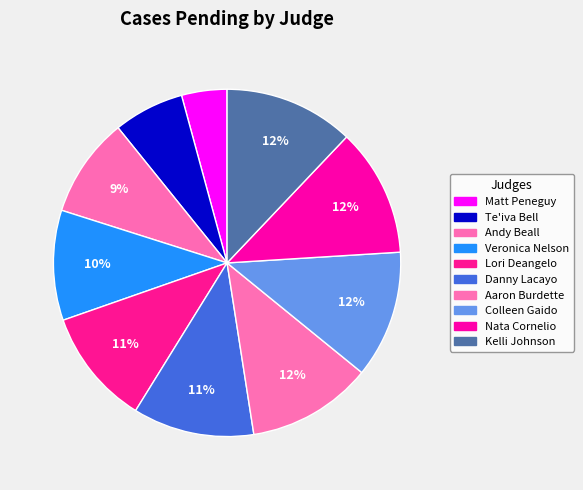

Count the number of slices in the pie.

10